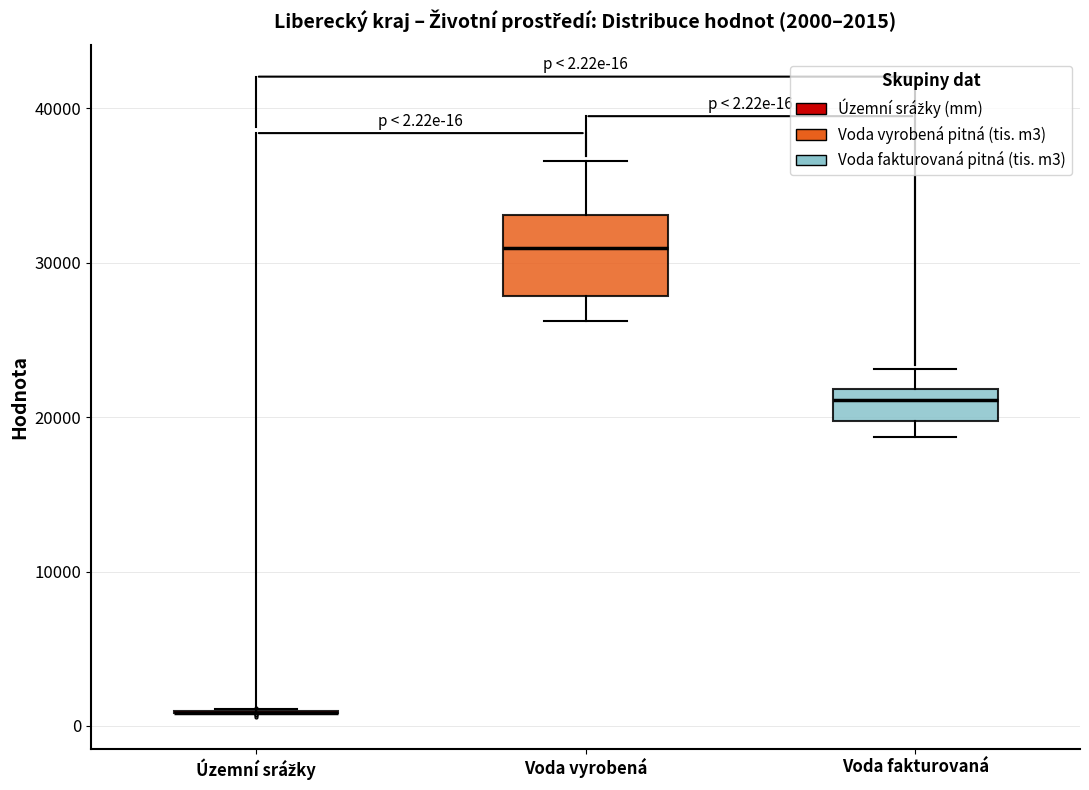

Which box is the tallest, from its lower edge to its upper edge?

Voda vyrobená